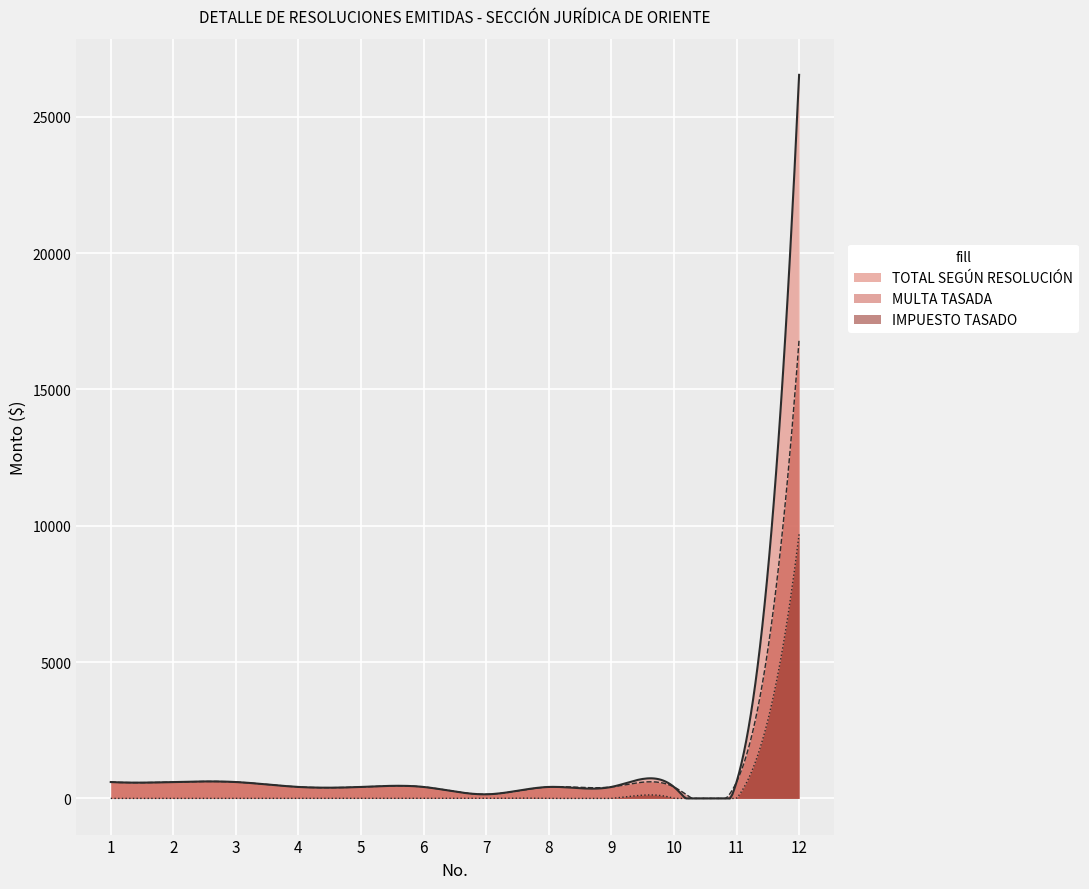

Which category has the lowest value in the IMPUESTO TASADO series?

1